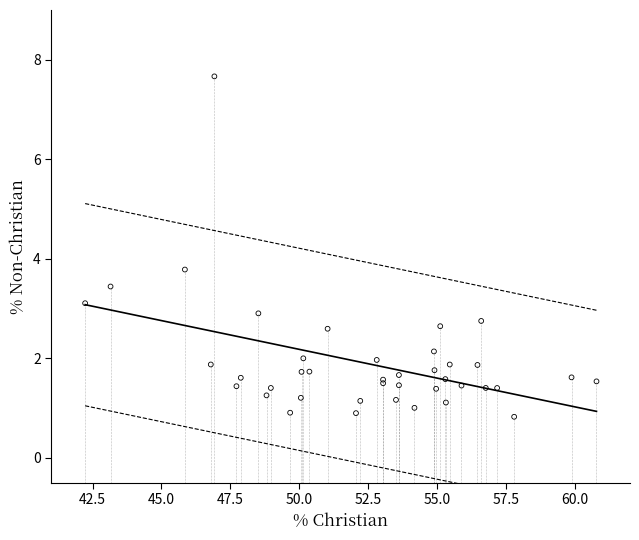

What Y value in the scatter plot is closest to 4?

3.8